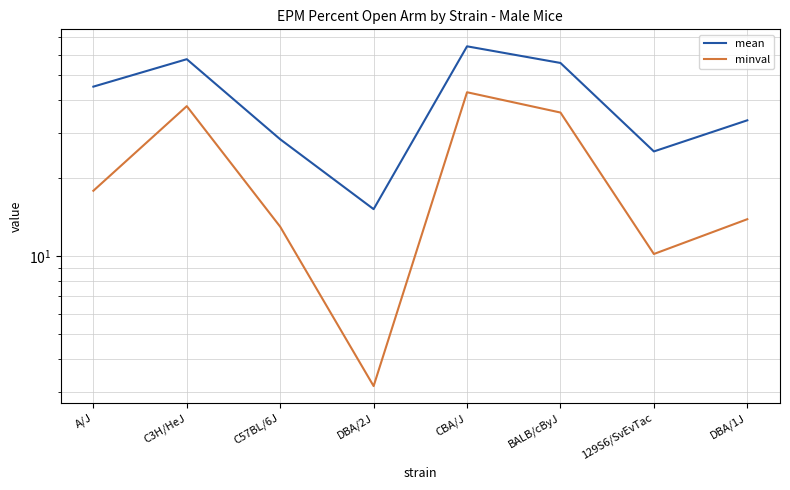

Is it true that minval equals 43.0 at CBA/J?

True